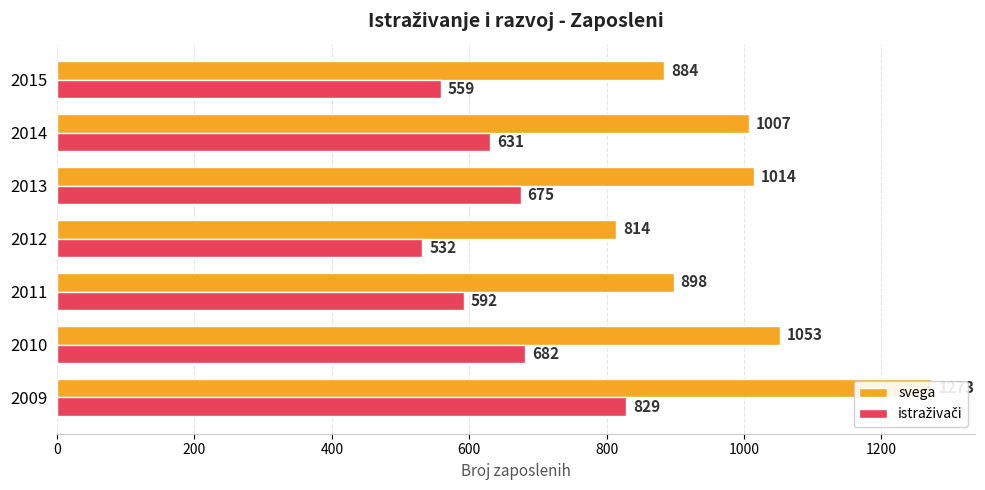

Does the chart contain stacked bars?

No